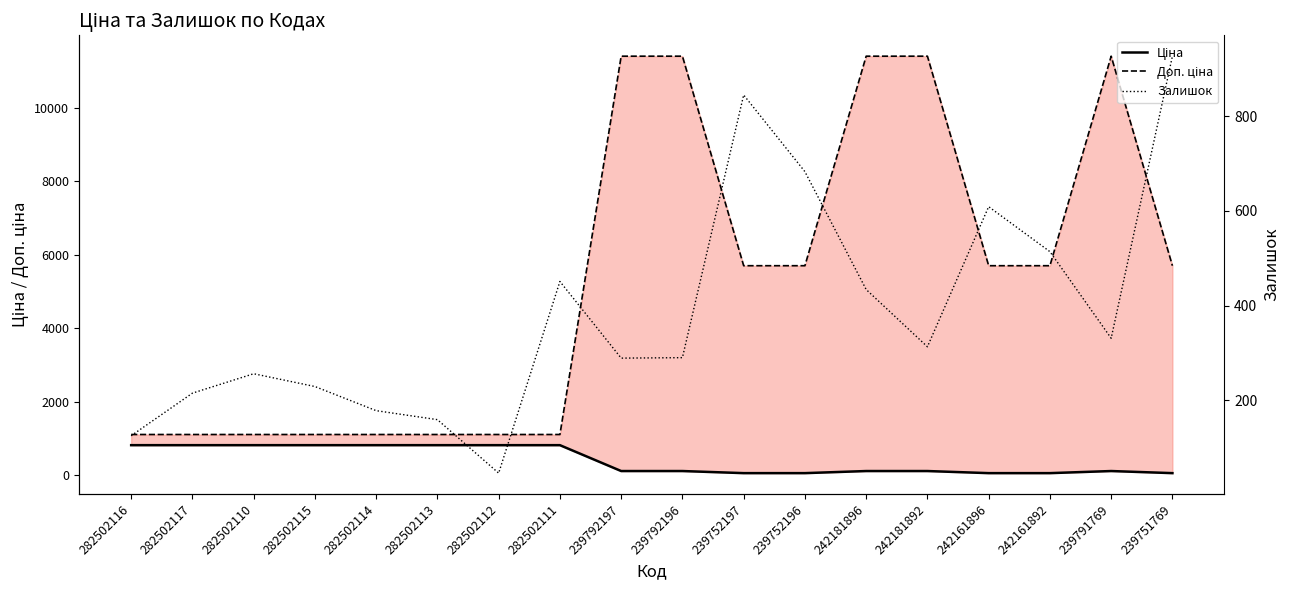

How many categories are shown in the chart?

18